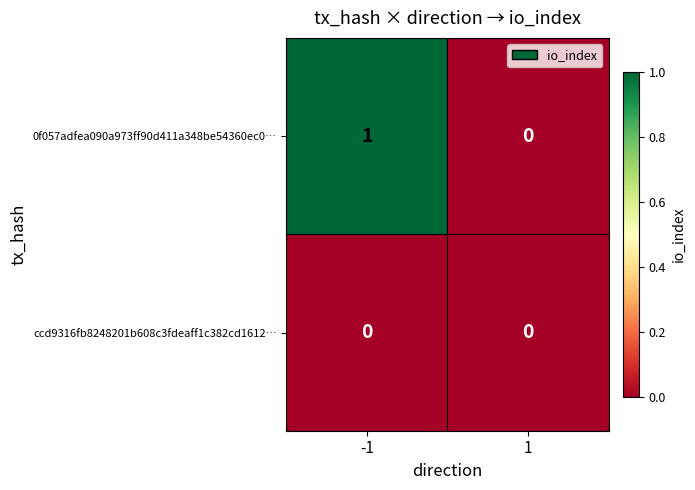

Which series changed the most between -1 and 1?

0f057adfea090a973ff90d411a348be54360ec0…